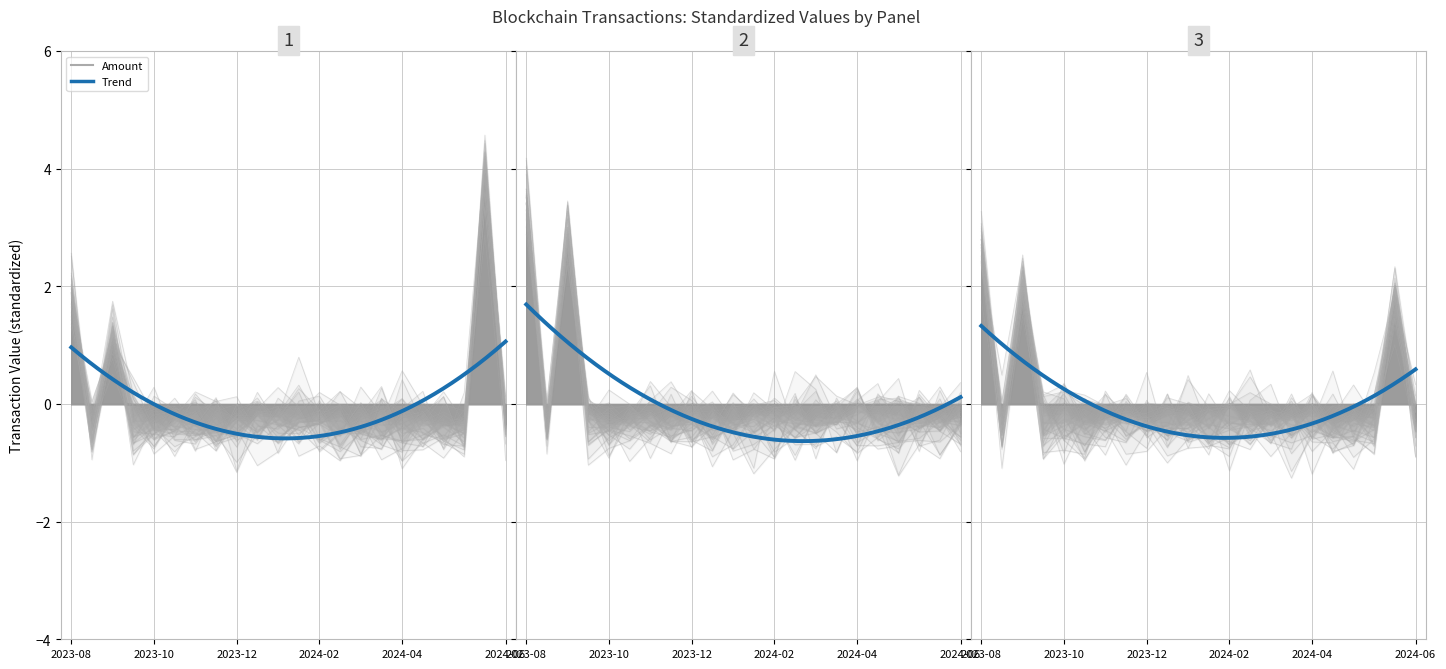

What is the sum of the Amount values at 2023-09-01 and 2024-04-22?

-0.8